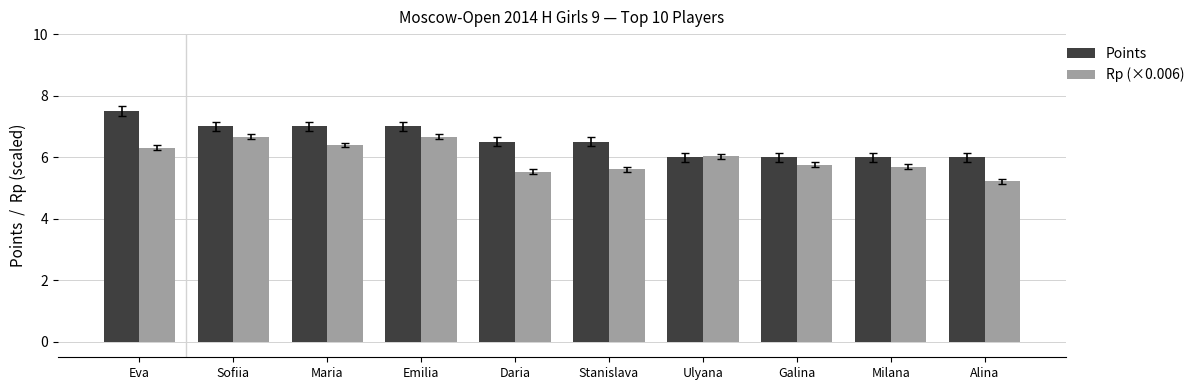

What is the label of the 3rd bar from the right?

Galina